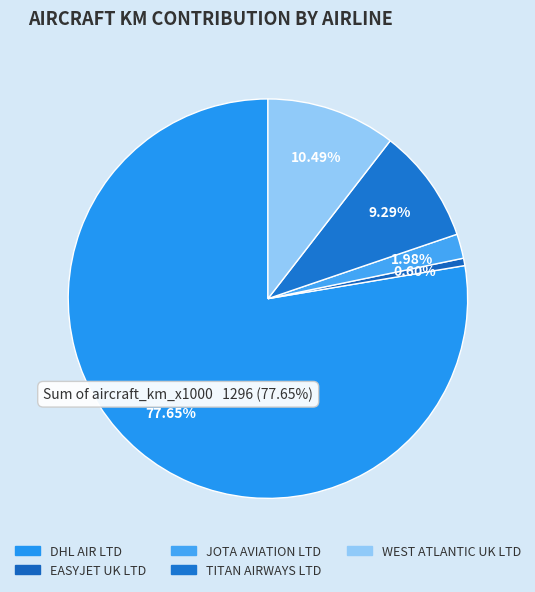

Count the number of slices in the pie.

5